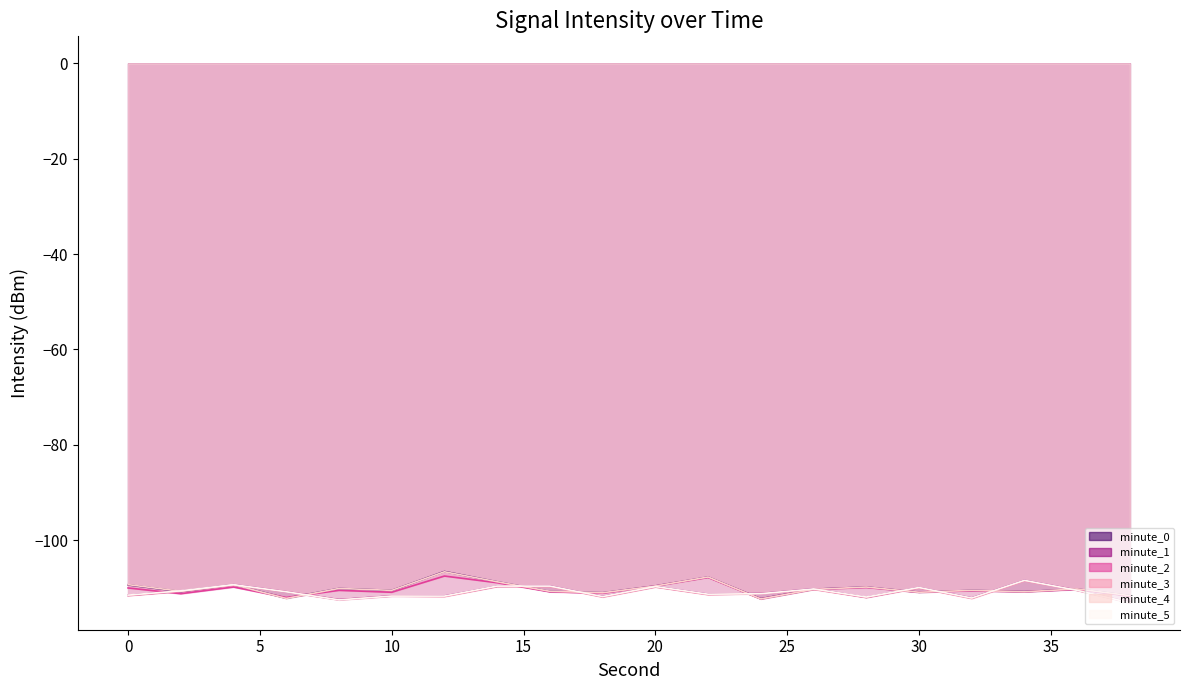

Count the number of categories in the chart.

20